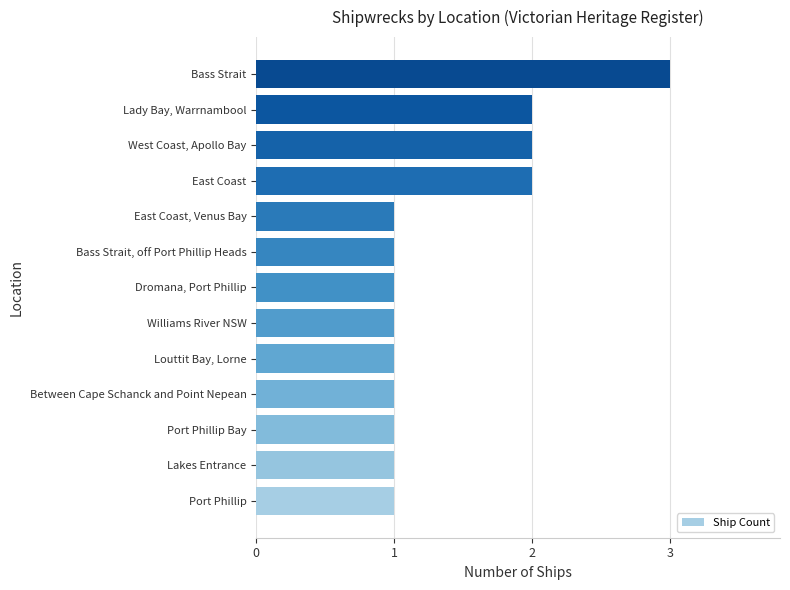

How many bars are there in total?

13